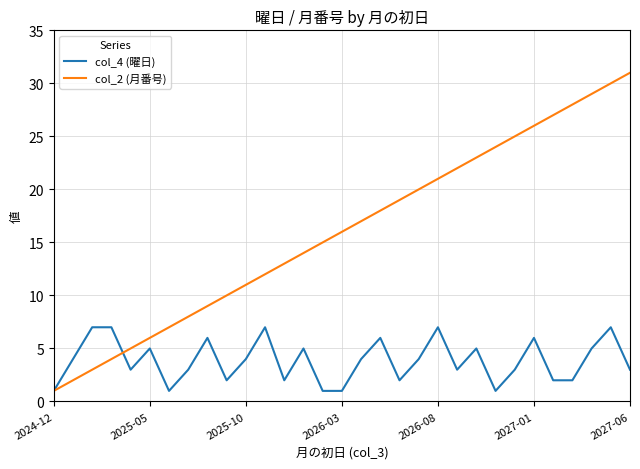

What are all the series names shown in the legend?

col_4 (曜日), col_2 (月番号)